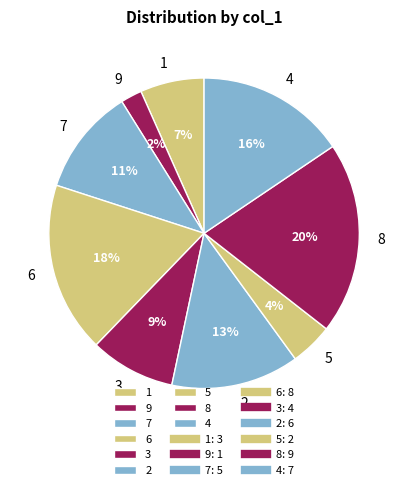

Is there any slice that represents more than half of the pie?

No